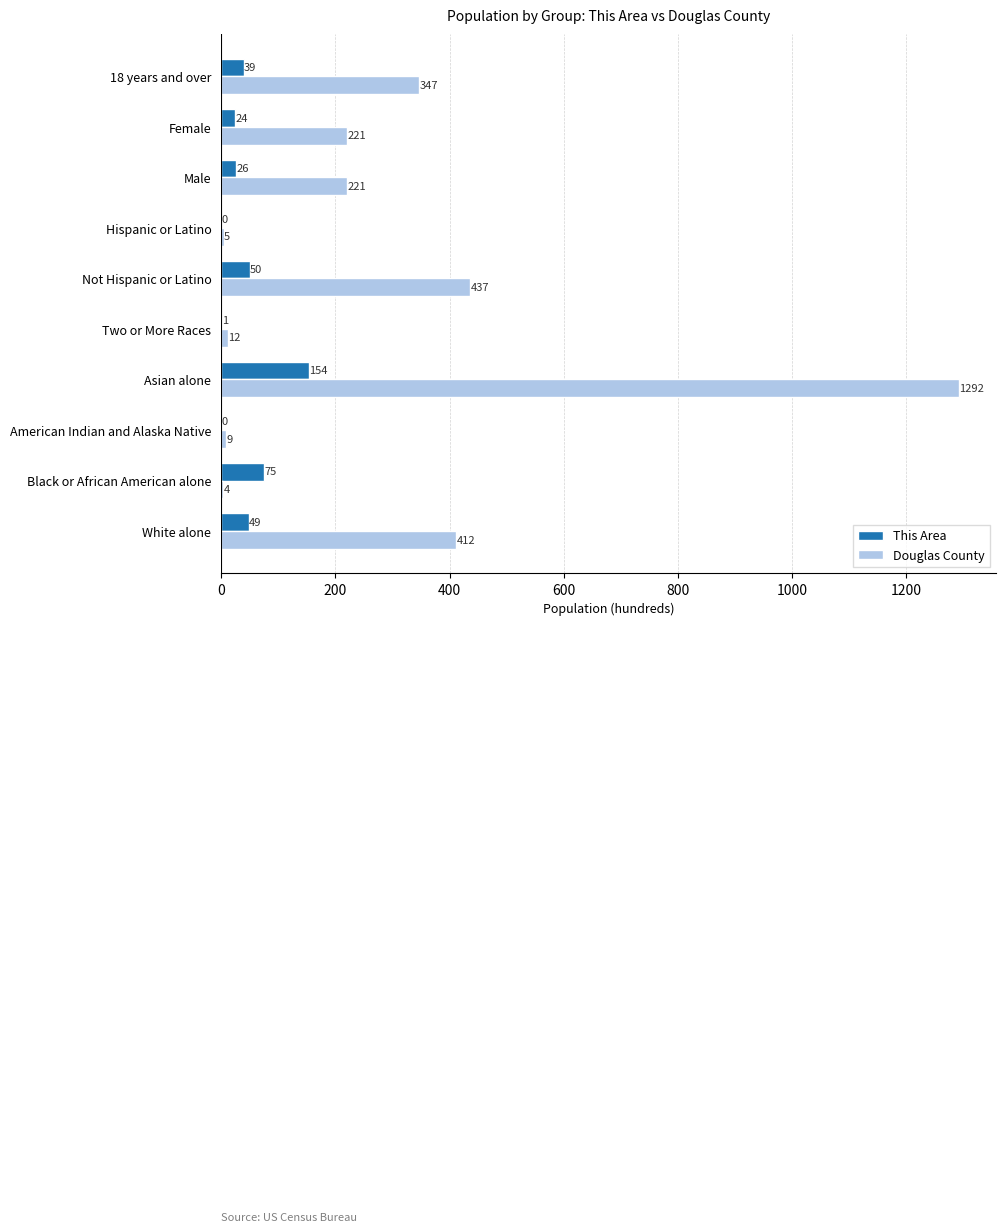

Which series has the largest total across all categories?

Douglas County